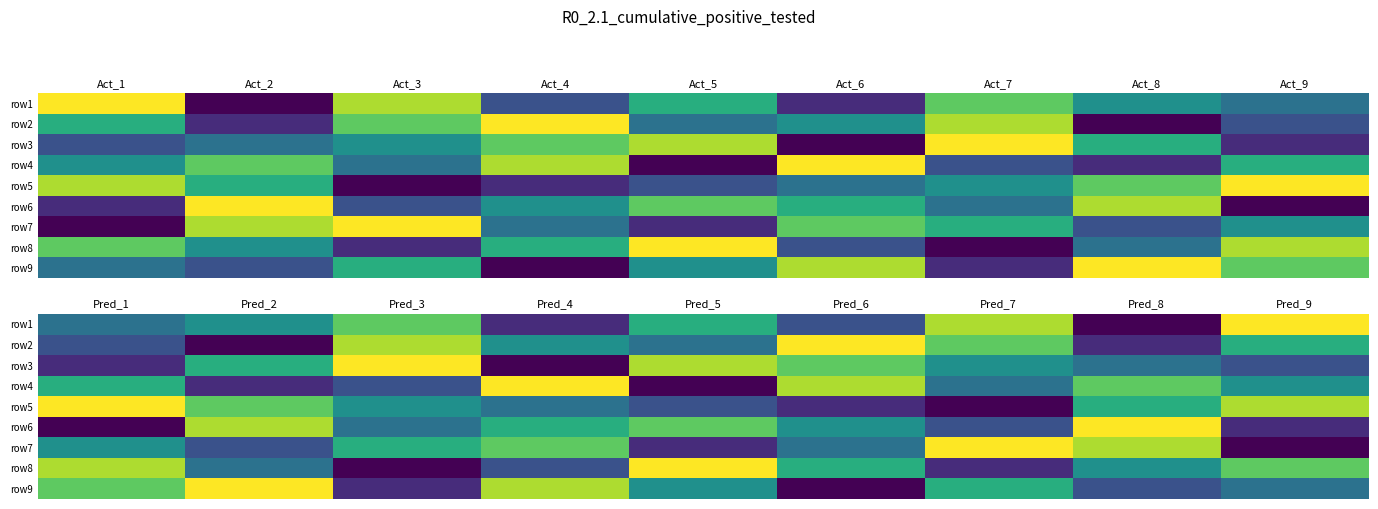

Is the value of row3 at Pred_2 greater than the value of row9 at Pred_2?

No